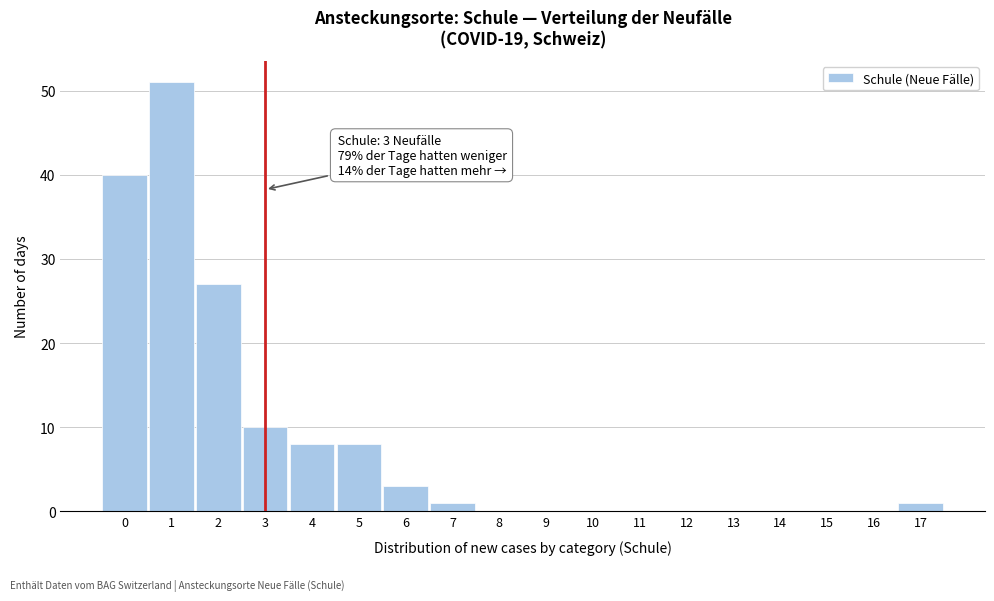

Reading right to left, what are all the values shown in this chart?

17=1	16=0	15=0	14=0	13=0	12=0	11=0	10=0	9=0	8=0	7=1	6=3	5=8	4=8	3=10	2=27	1=51	0=40